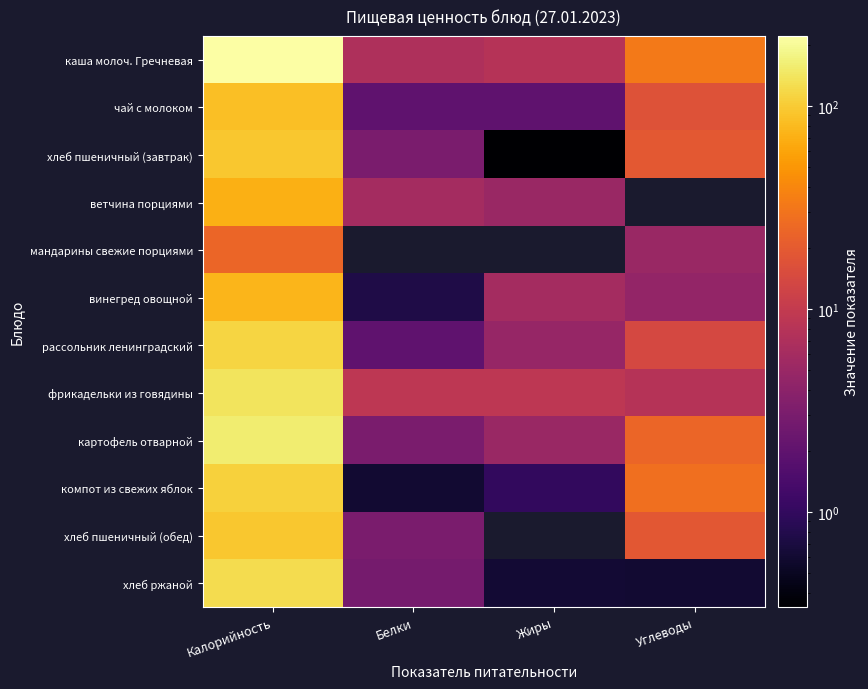

Which category has the lowest value across all series?

Углеводы